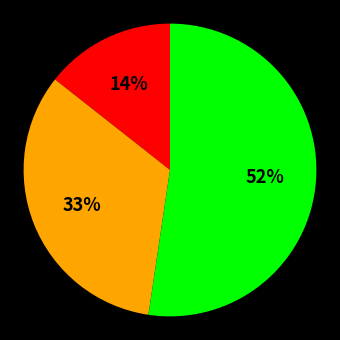

To the nearest percent, what is the average slice percentage?

33%